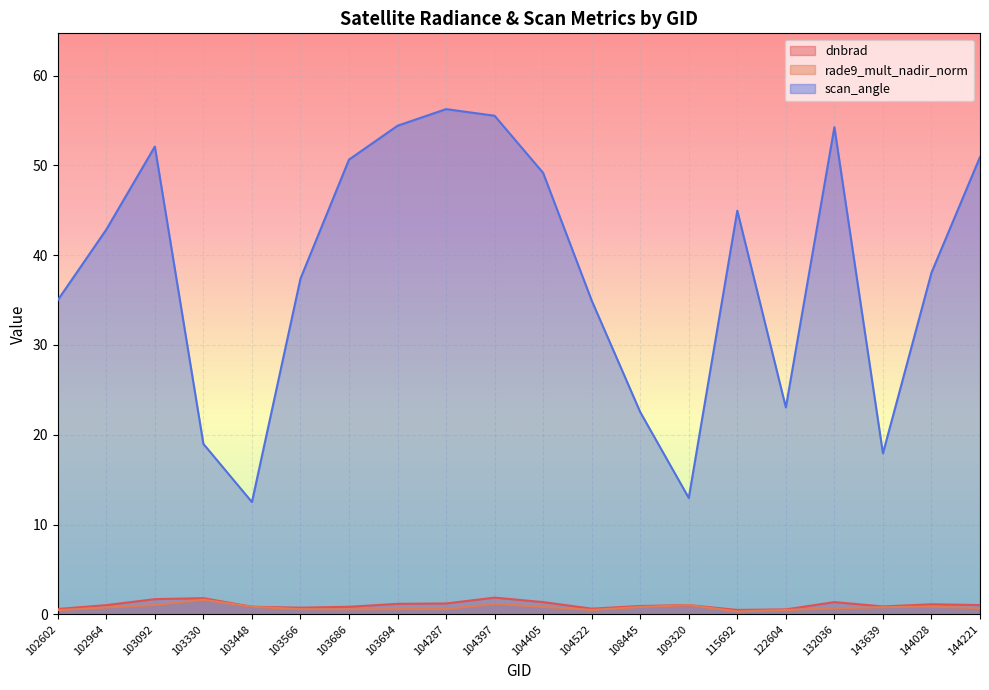

At which category does the chart reach its peak across all series?

104287